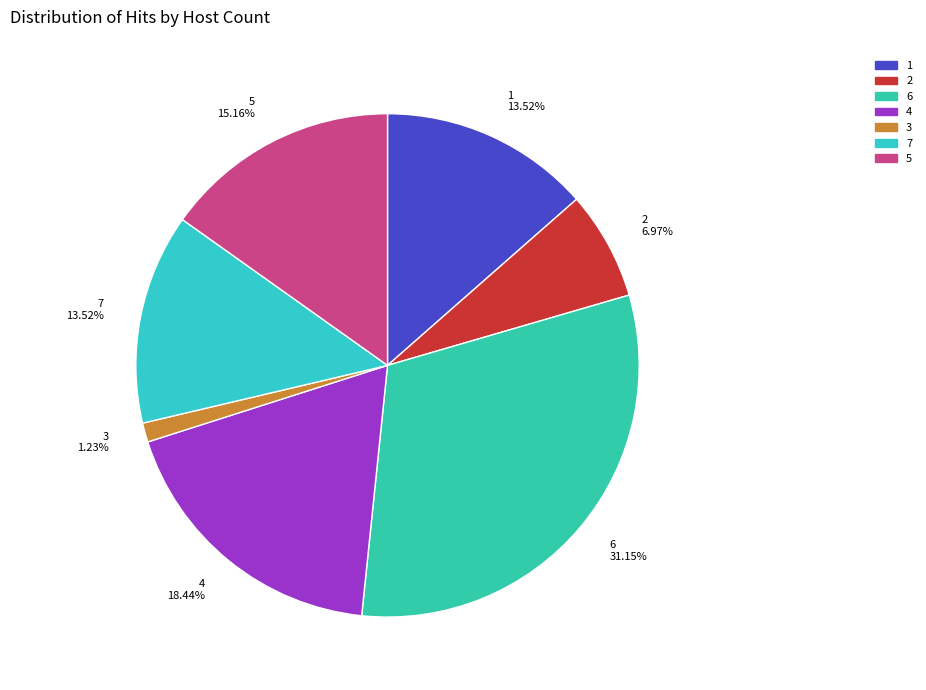

Do 2 6.97% and 7 13.52% together represent more than half of the pie?

No